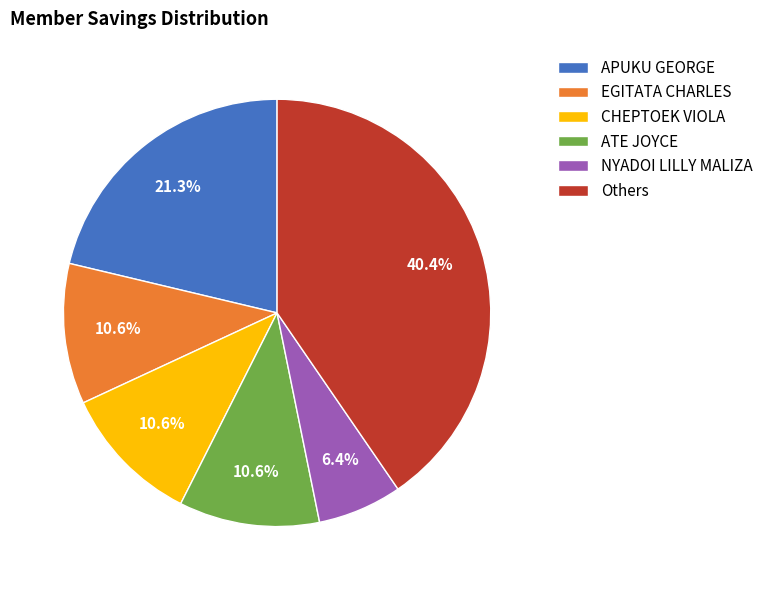

Which slice is the smallest?

NYADOI LILLY MALIZA